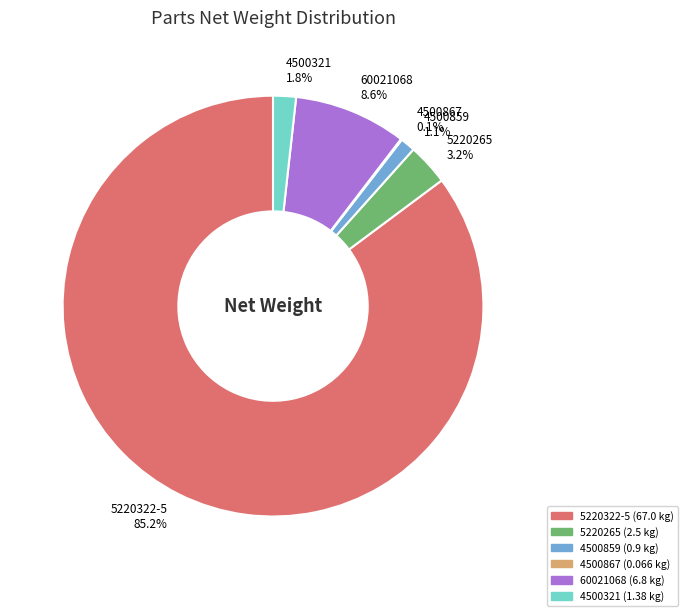

What percentage do 5220322-5 and 60021068 together represent?

93.8%